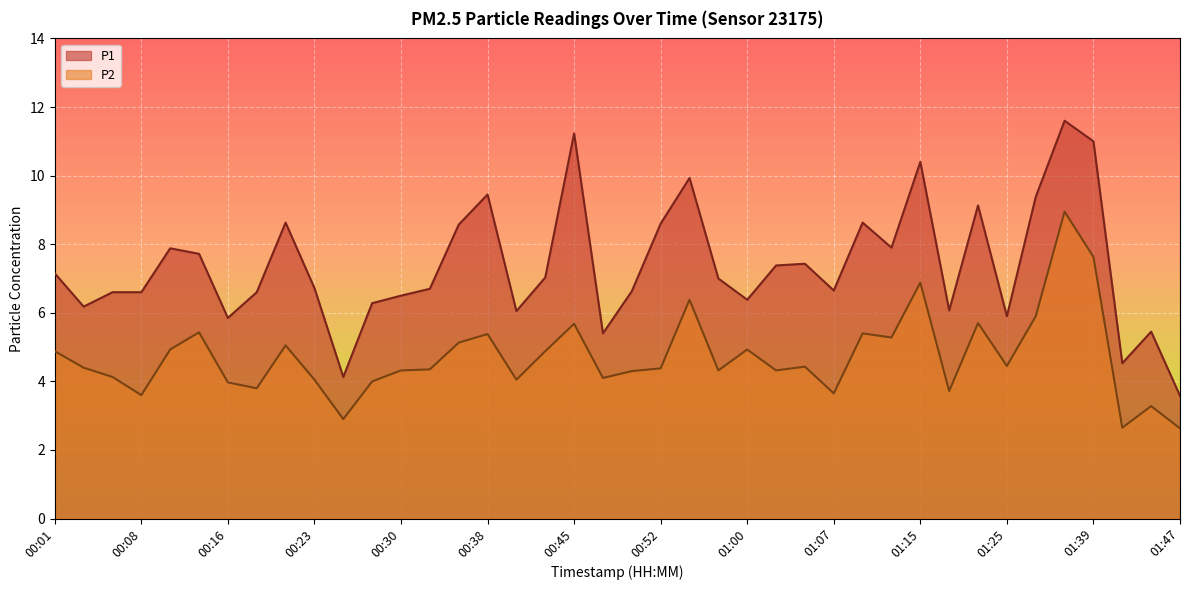

The value of P2 at 01:17 is 5.0. True or false?

False